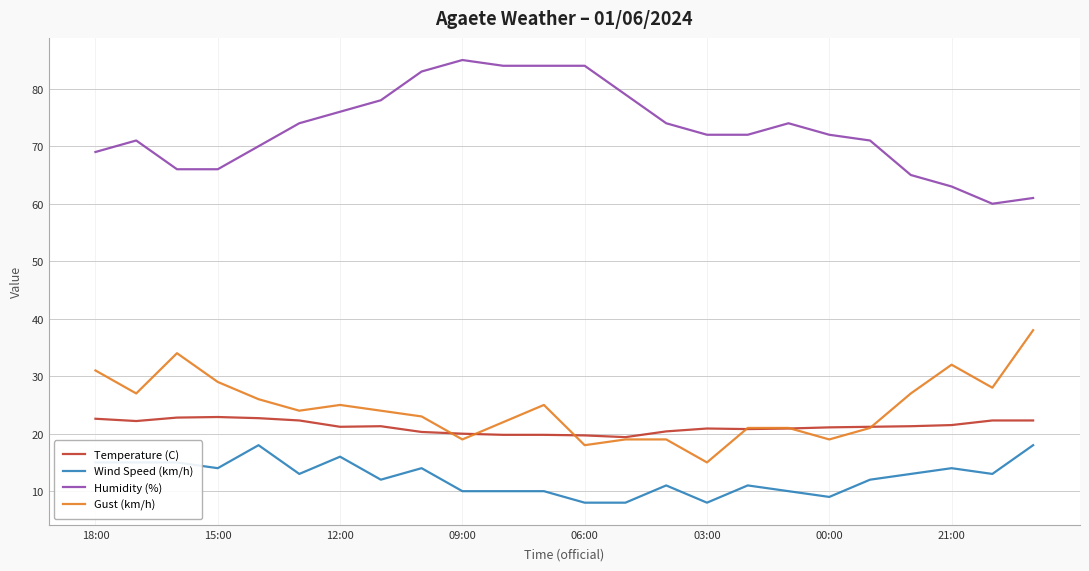

True or false: Wind Speed (km/h) and Temperature (C) cross at least once.

False